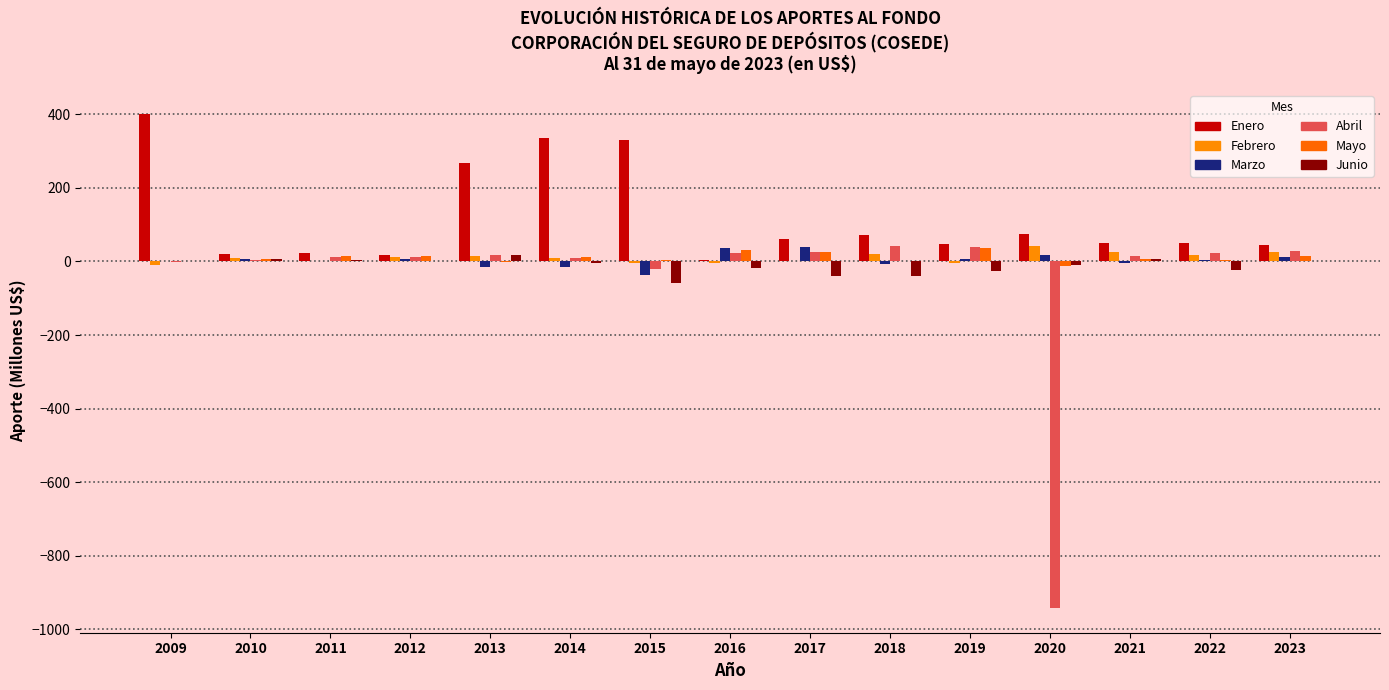

How many data points in Febrero are above 10?

8